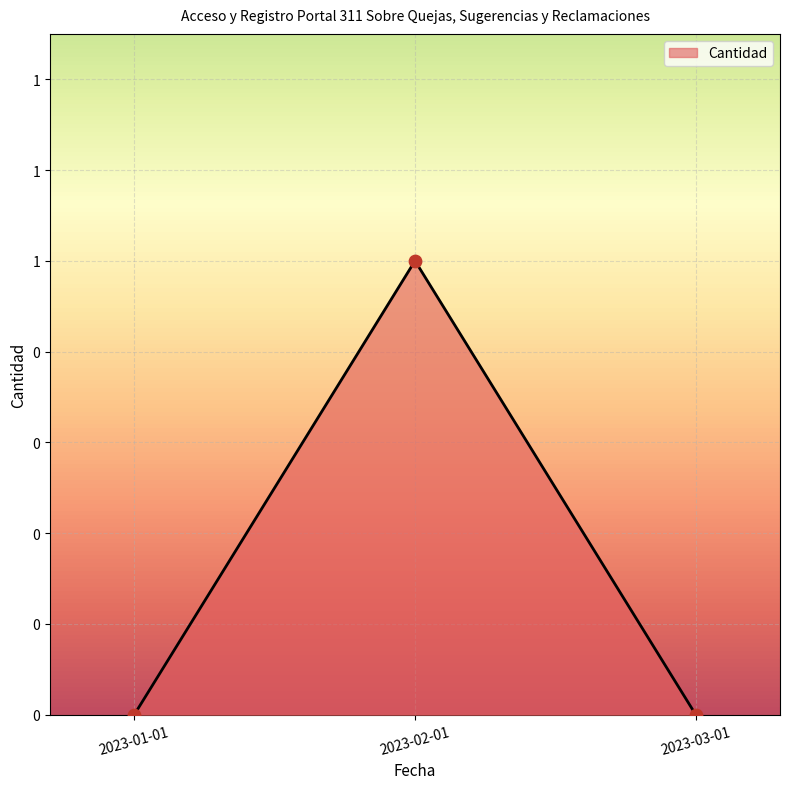

Which has a higher value, 2023-03-01 or 2023-01-01?

2023-03-01